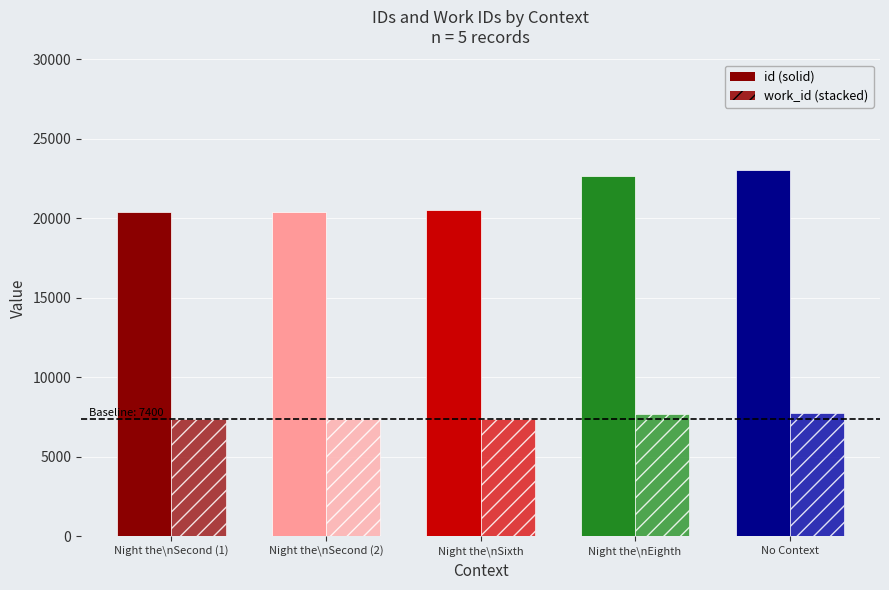

What is the greatest value displayed?

23035